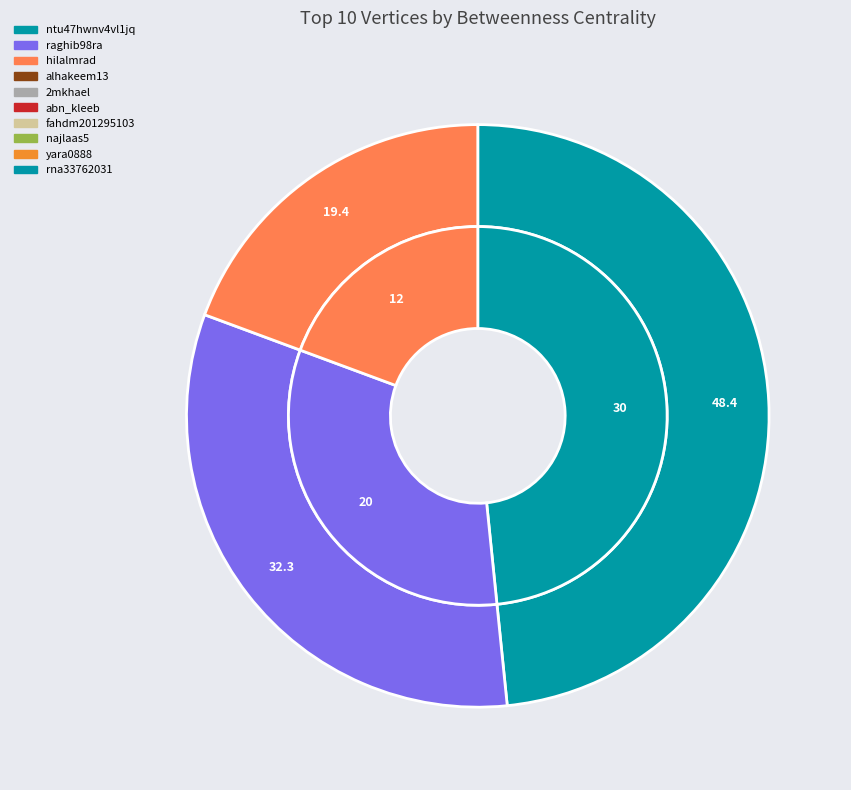

The najlaas5 slice represents 11% of the pie. True or false?

False